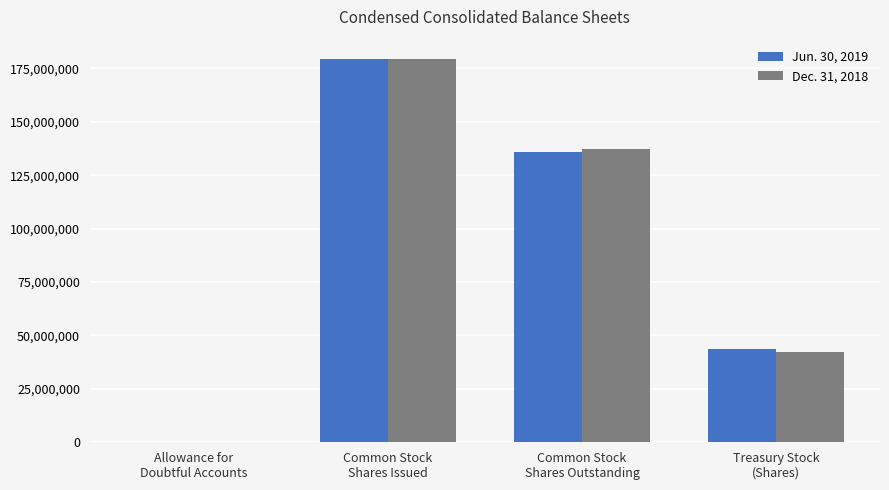

True or false: Jun. 30, 2019 has a value of 39175 at Allowance for
Doubtful Accounts.

True